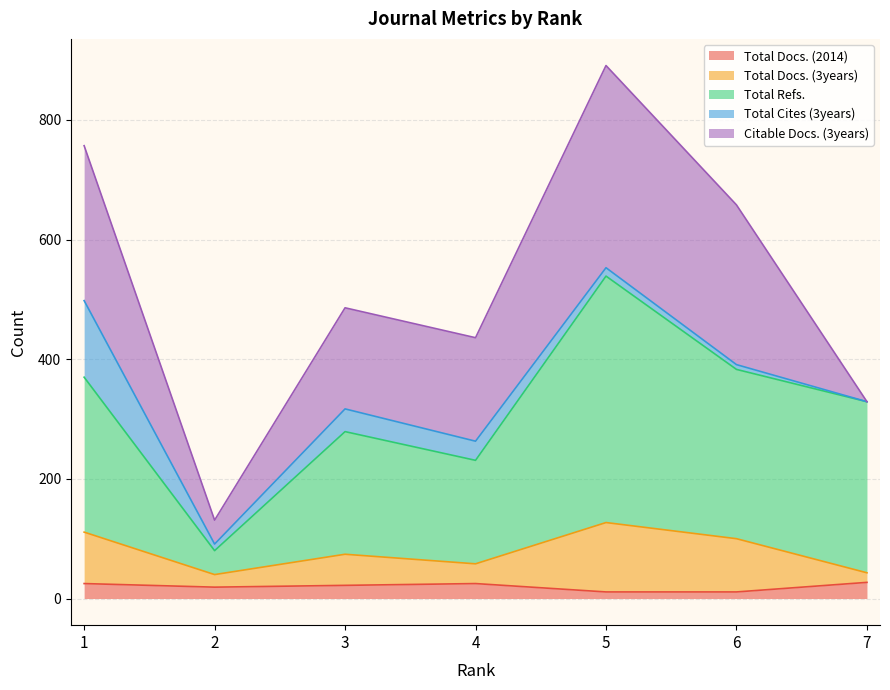

Count the Total Docs. (2014) values in the range 11 to 25.

6